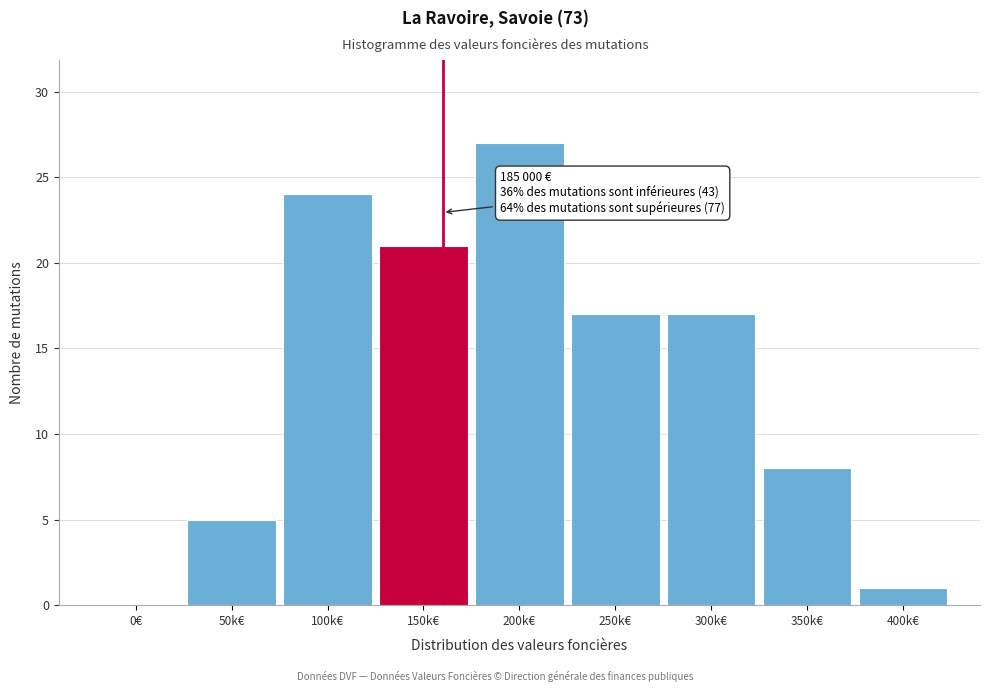

Reading left to right, what are all the values shown in this chart?

0€=0	50k€=5	100k€=24	150k€=21	200k€=27	250k€=17	300k€=17	350k€=8	400k€=1